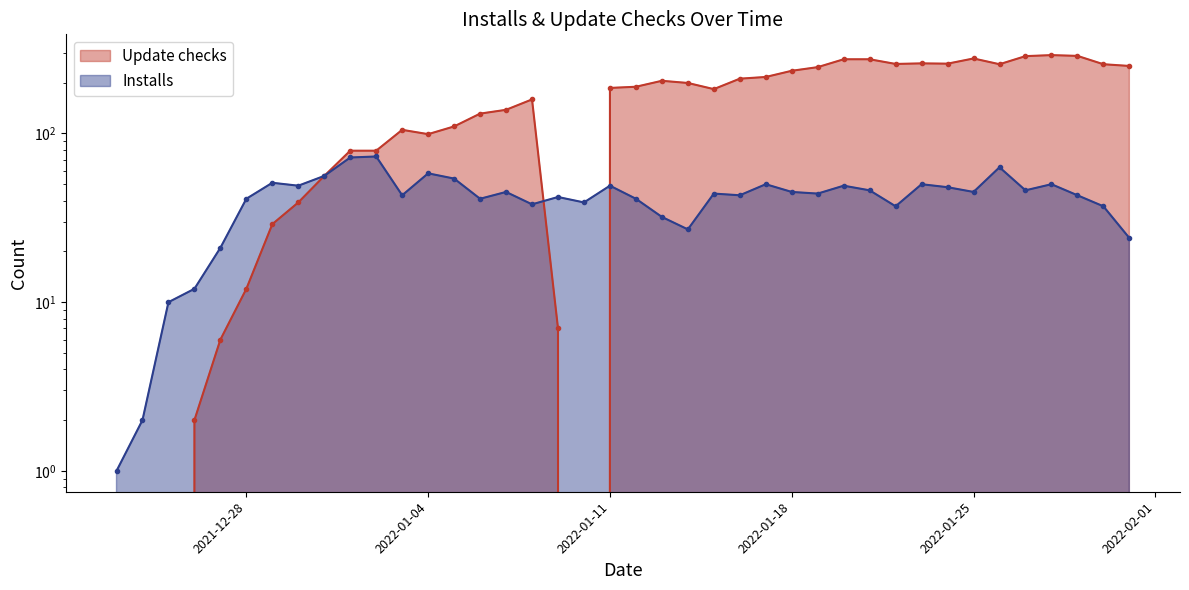

Which series has the widest spread of values?

Update checks